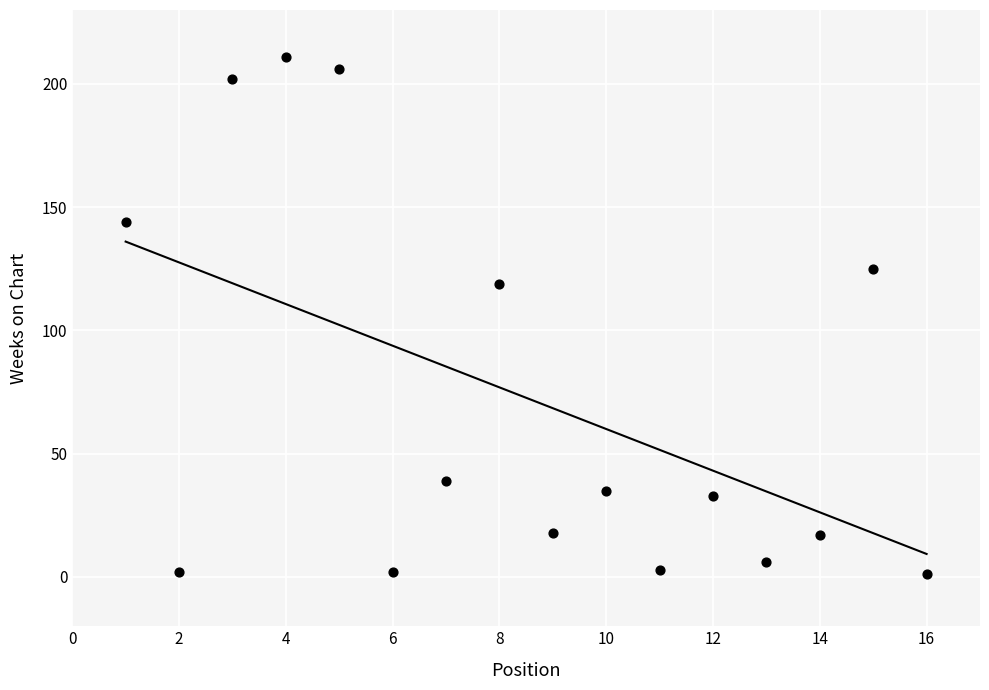

What Y value in the scatter plot is closest to 106?

119